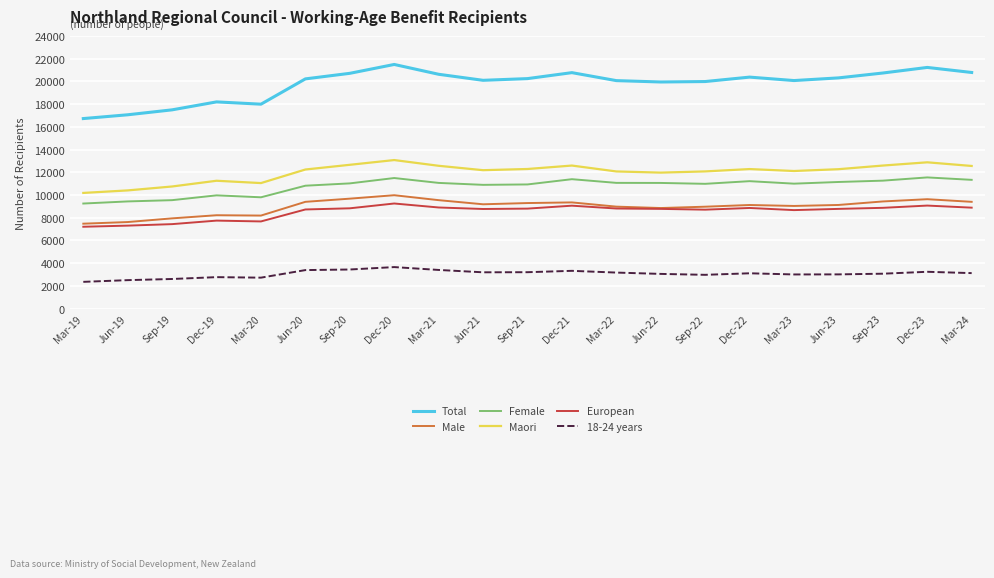

In Total, how many points are lower than both neighbors (excluding endpoints)?

4